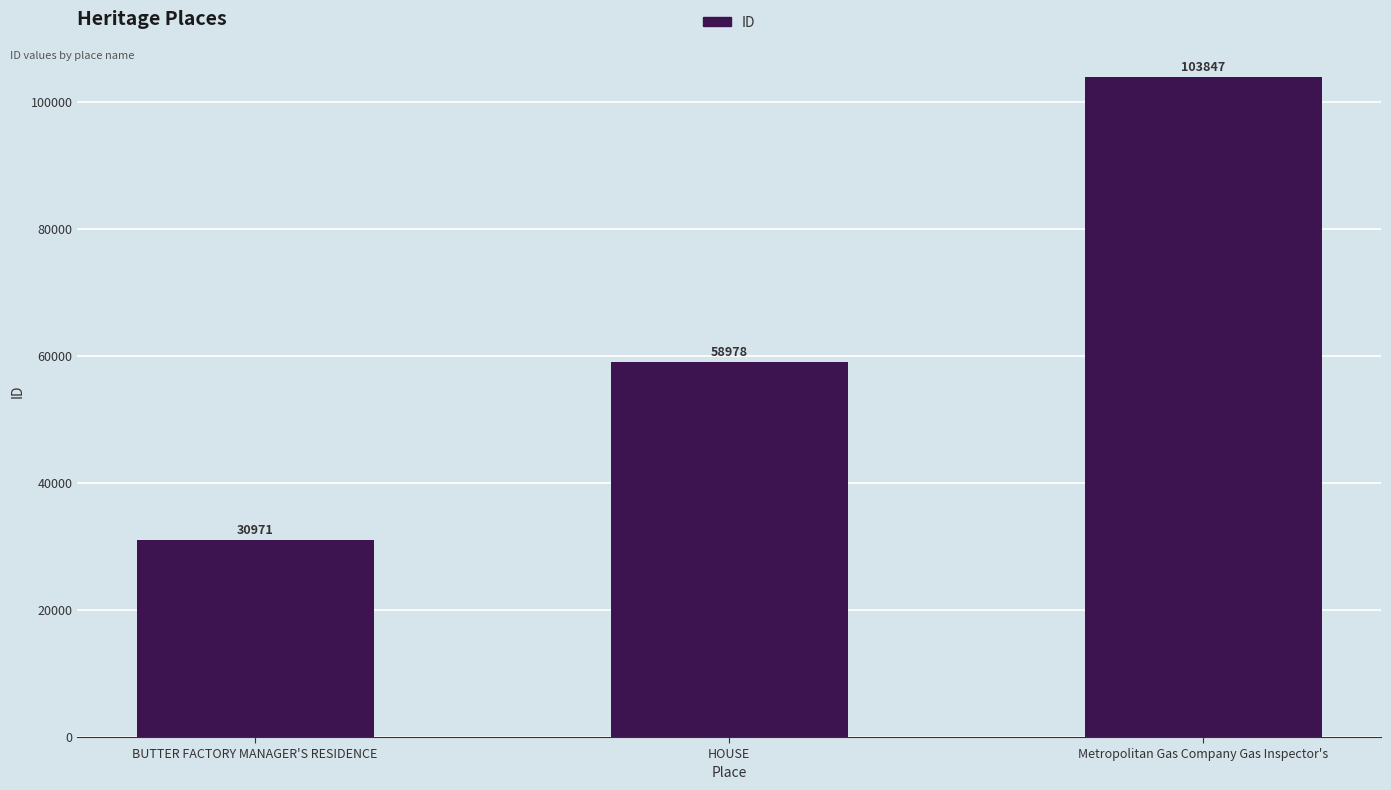

What is the average value?

64599